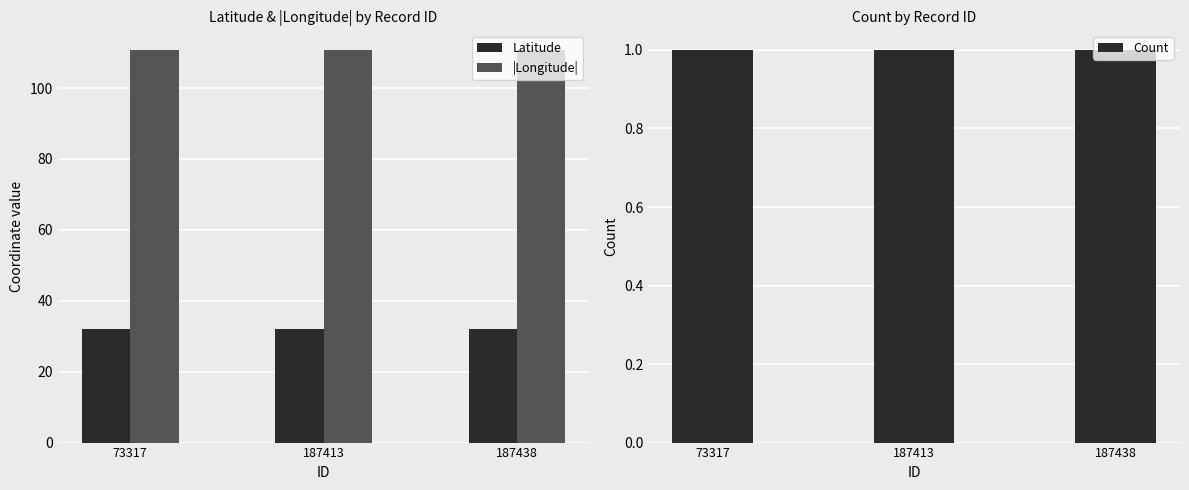

List the series in order of their overall mean, highest first.

|Longitude|, Latitude, Count